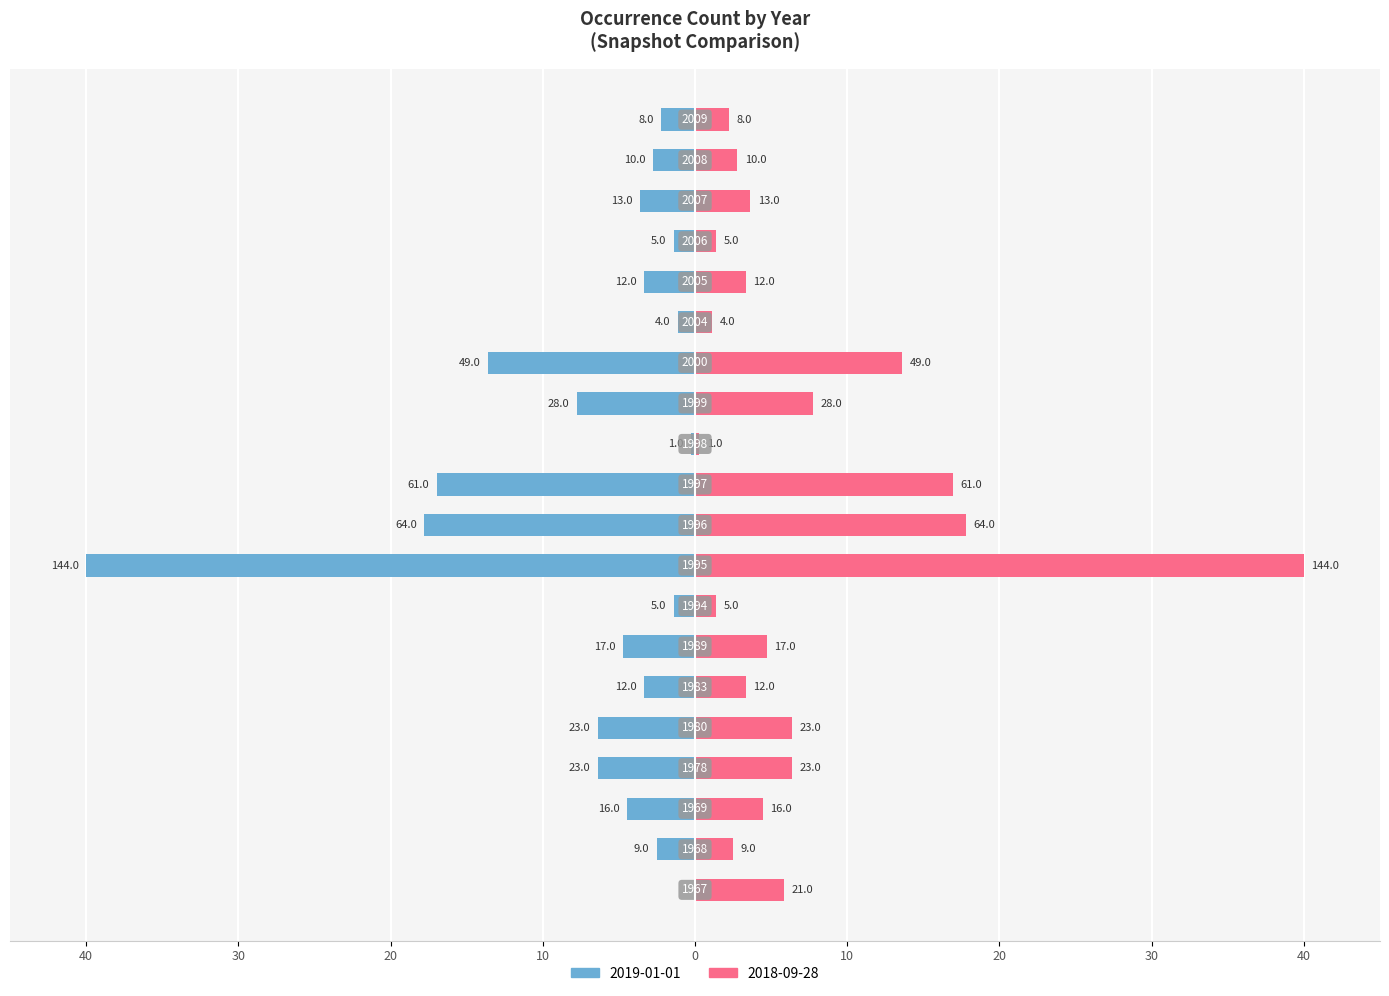

Is the value of 2018-09-28 at 2005 greater than the value of 2019-01-01 at 1967?

Yes